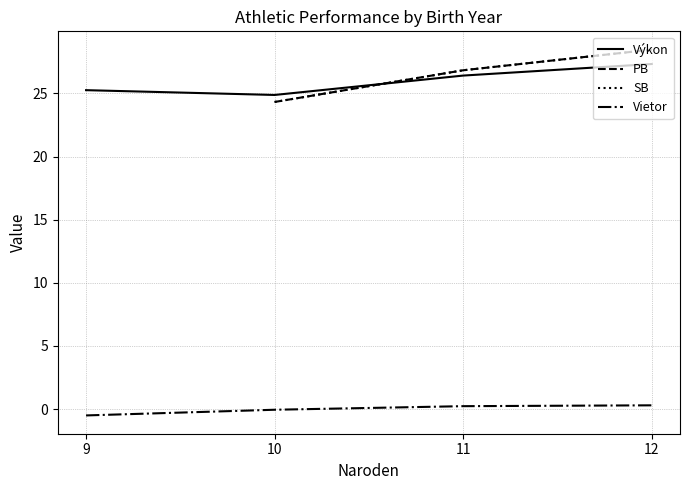

What are all the series names shown in the legend?

Výkon, PB, SB, Vietor